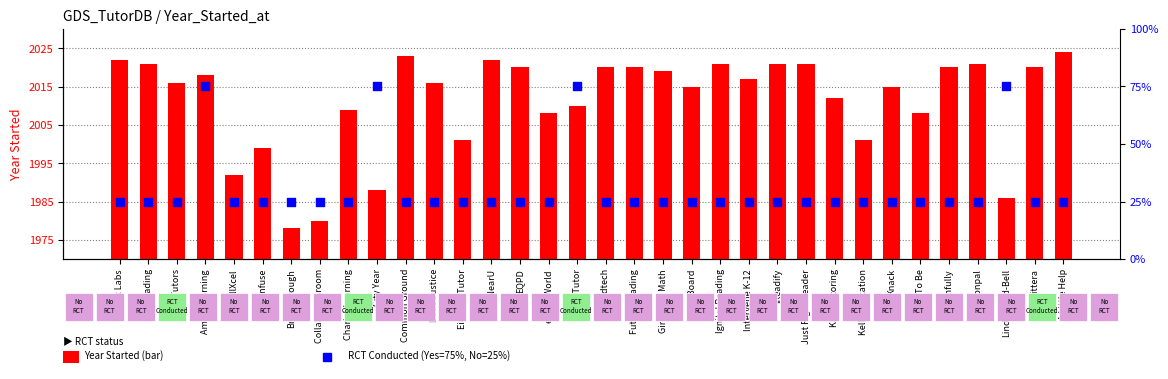

Which series has the largest Y range (max minus min)?

RCT Conducted